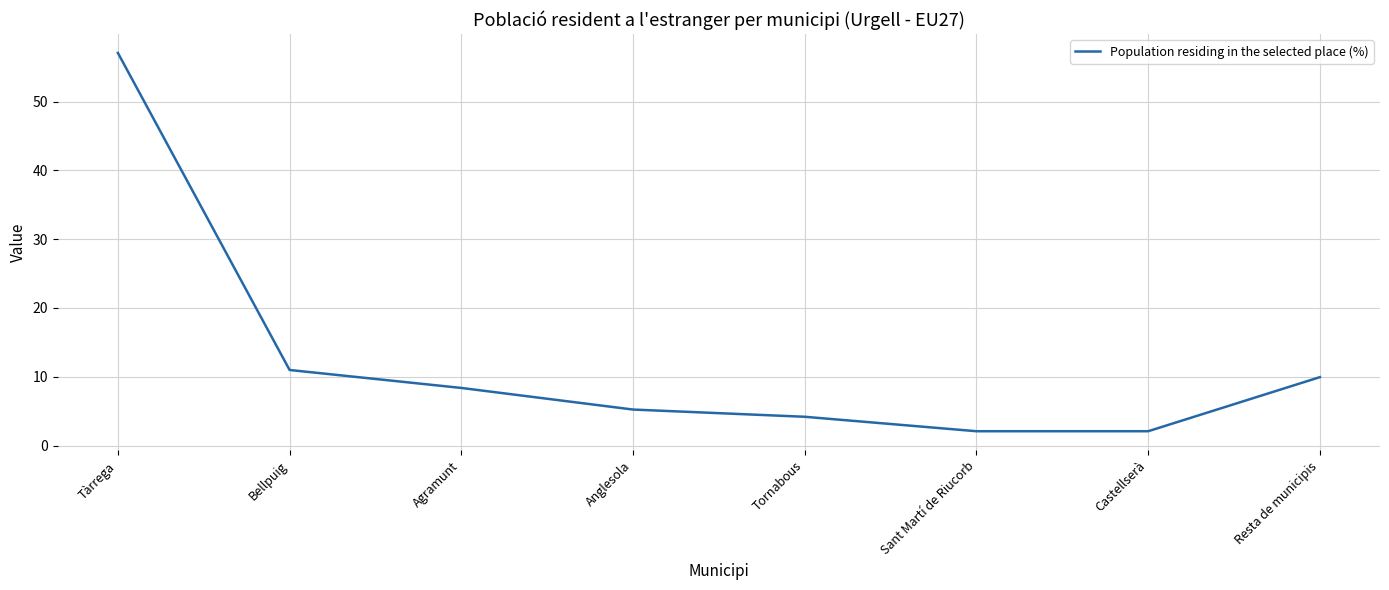

What position from the left is Bellpuig?

2